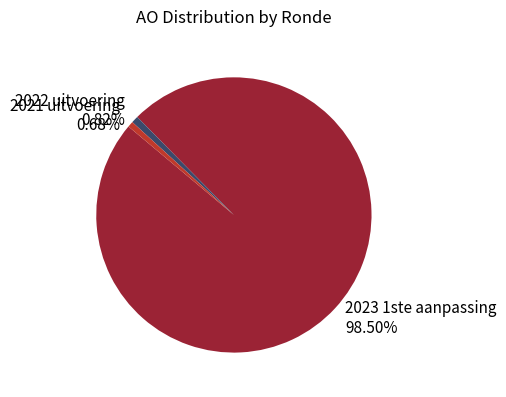

How many slices are in this pie chart?

3